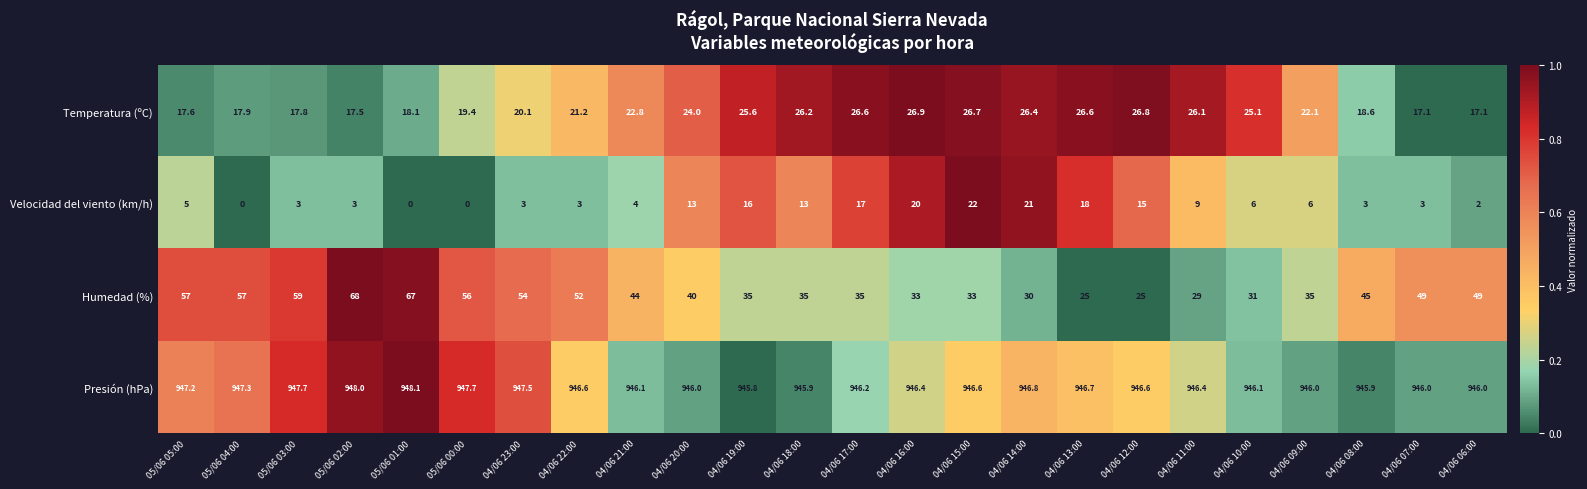

What is the maximum value for Velocidad del viento (km/h)?

22.0